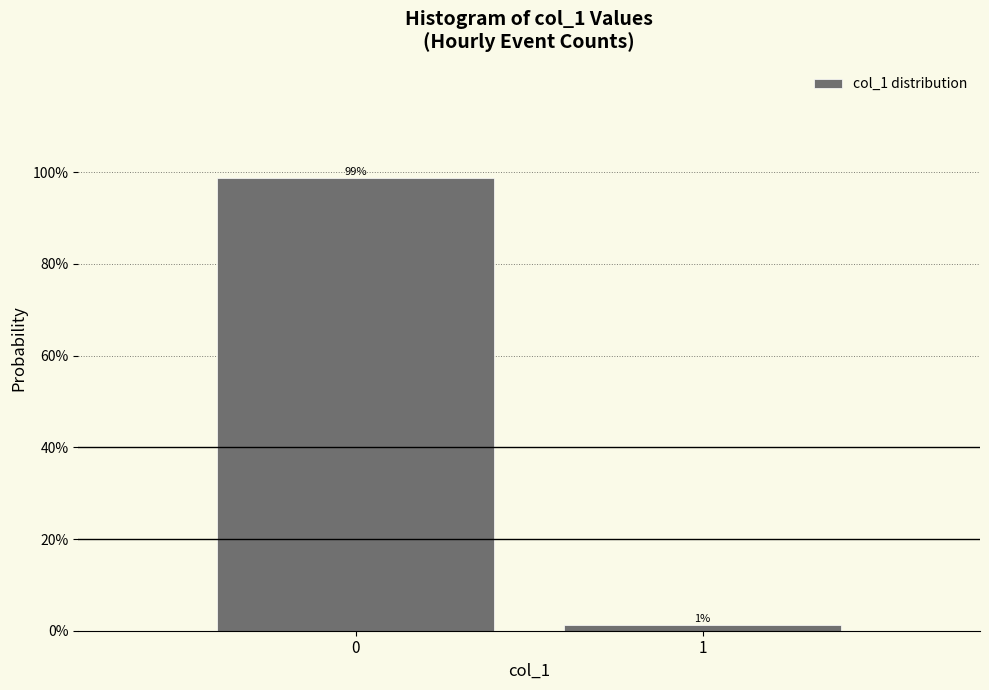

Does the chart contain any negative values?

No